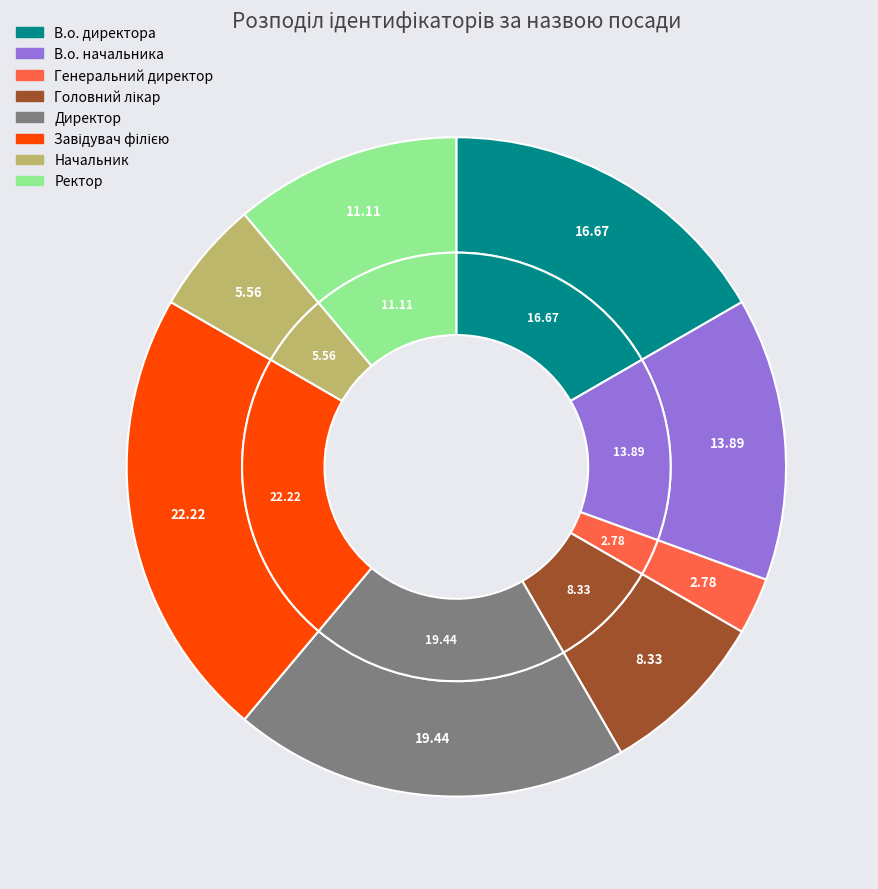

Which has a higher value, В.о. директора or Генеральний директор?

В.о. директора